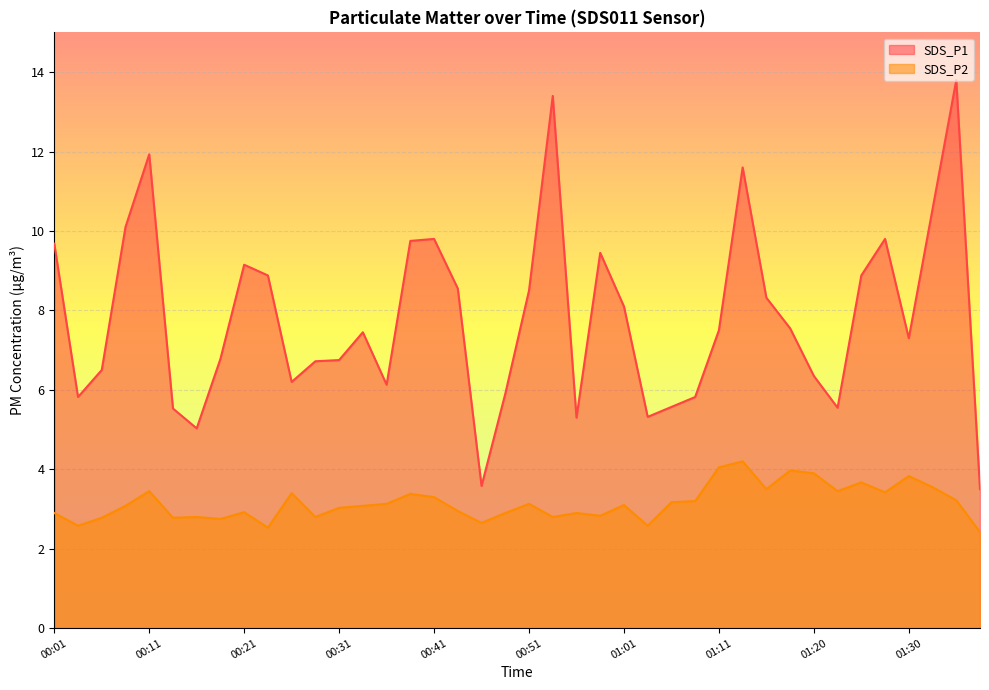

How many categories are shown in the chart?

40